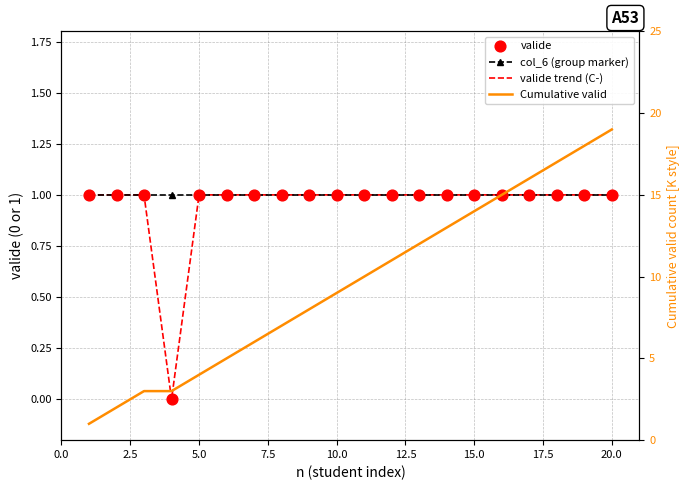

Which series has the widest spread of Y values?

Cumulative valid